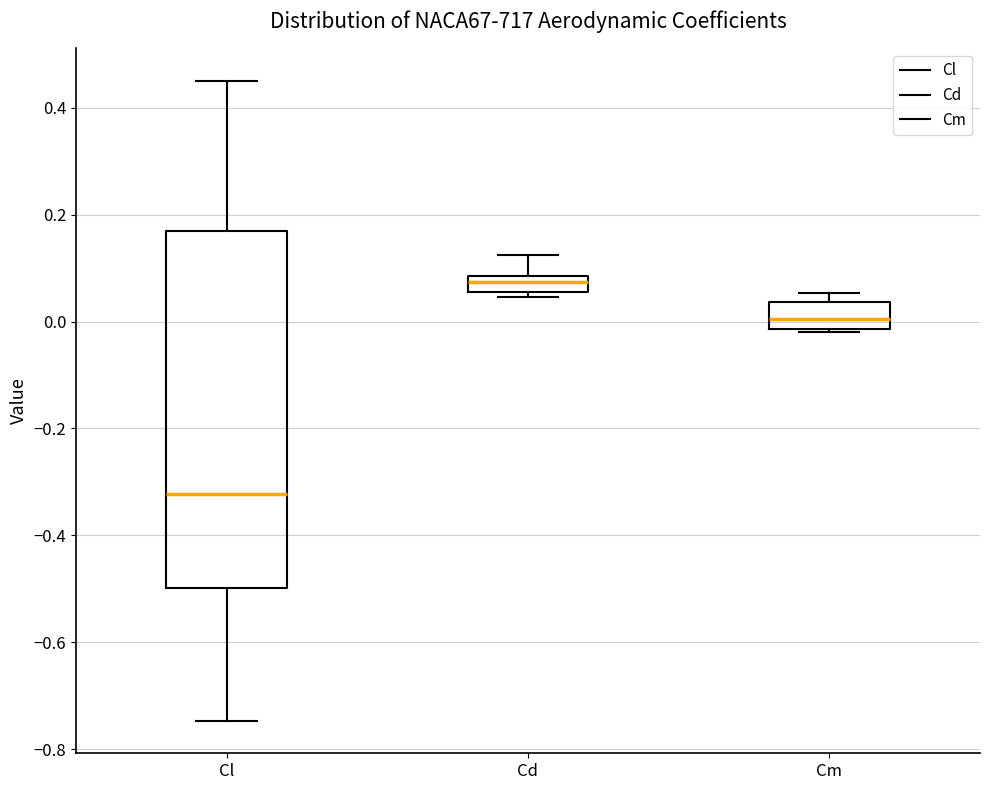

Where is the upper edge of the box for Cd on the y-axis? The values are not printed on the chart, so give them approximately, as read against the axis.

0.08